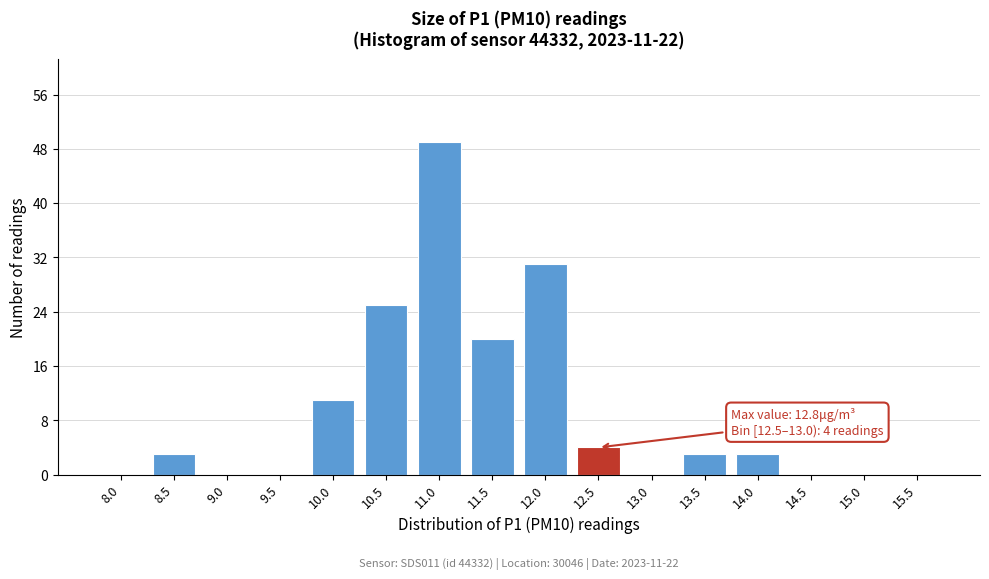

Reading left to right, what are all the values shown in this chart?

8.0=0	8.5=3	9.0=0	9.5=0	10.0=11	10.5=25	11.0=49	11.5=20	12.0=31	12.5=4	13.0=0	13.5=3	14.0=3	14.5=0	15.0=0	15.5=0